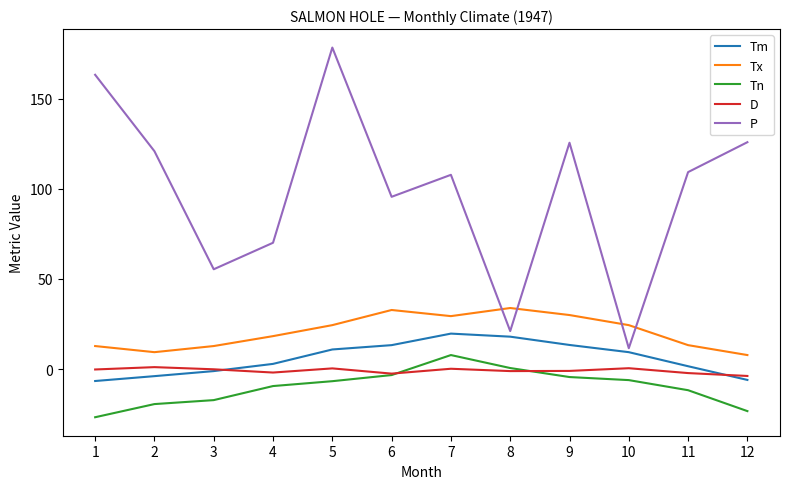

At which label does P reach its minimum?

10